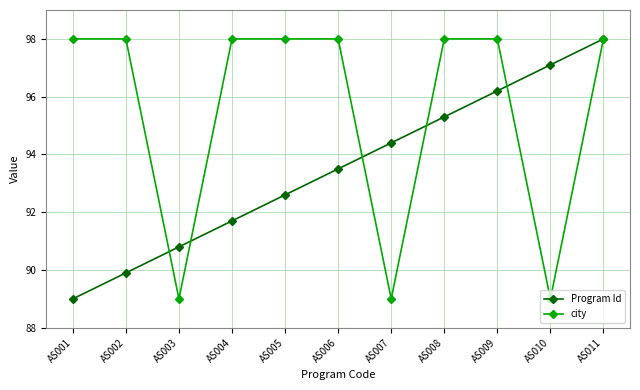

Rank the series at AS008 from highest to lowest value.

city, Program Id